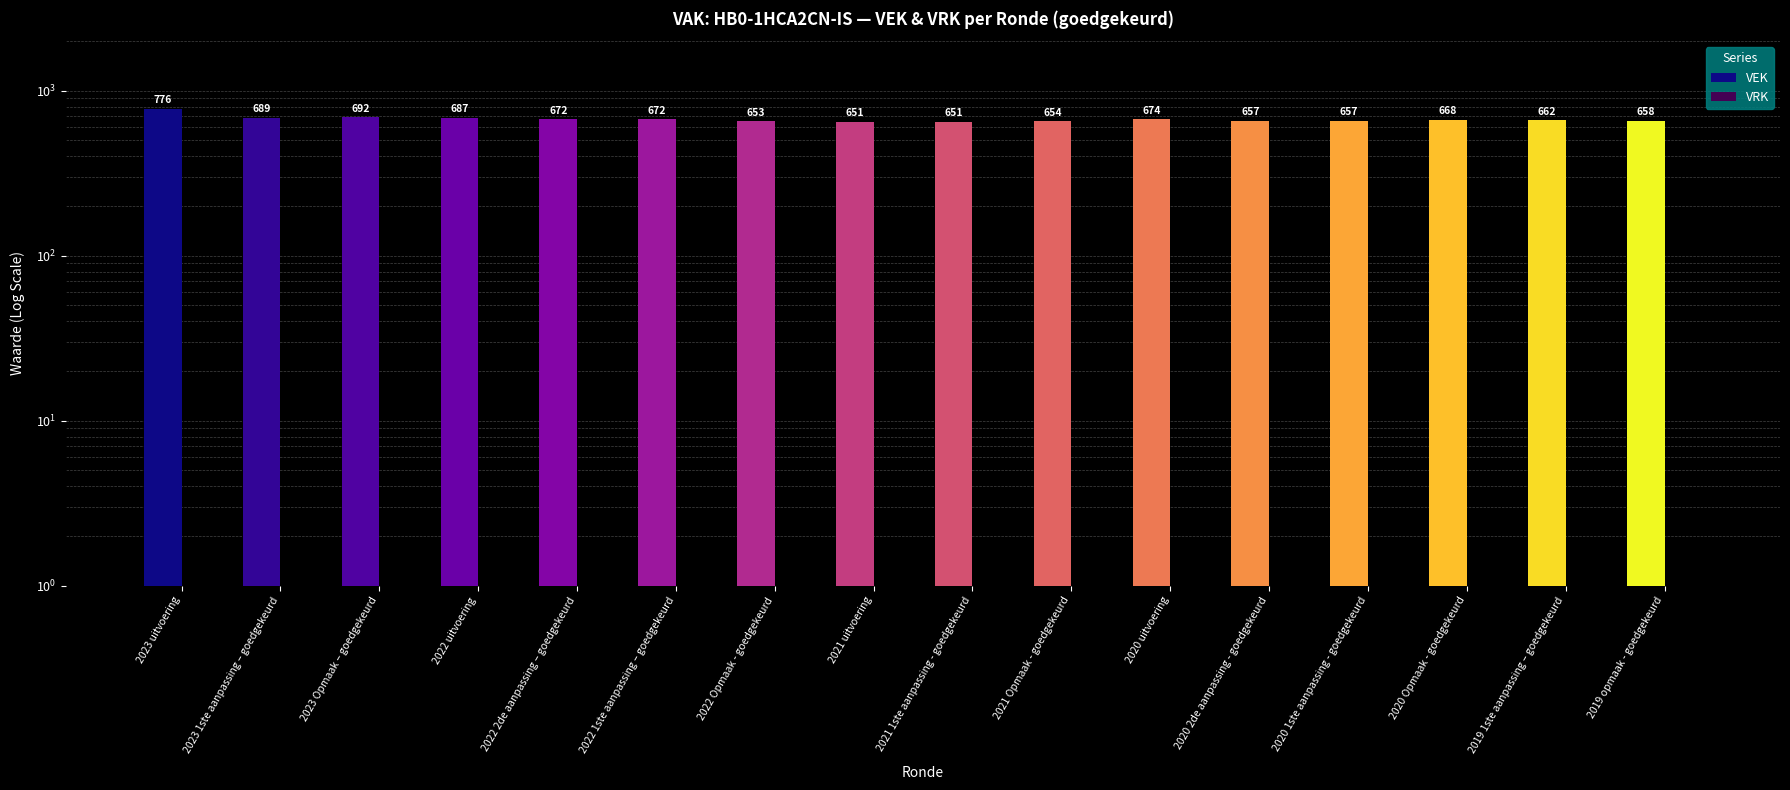

At how many categories does at least one series exceed 519?

16